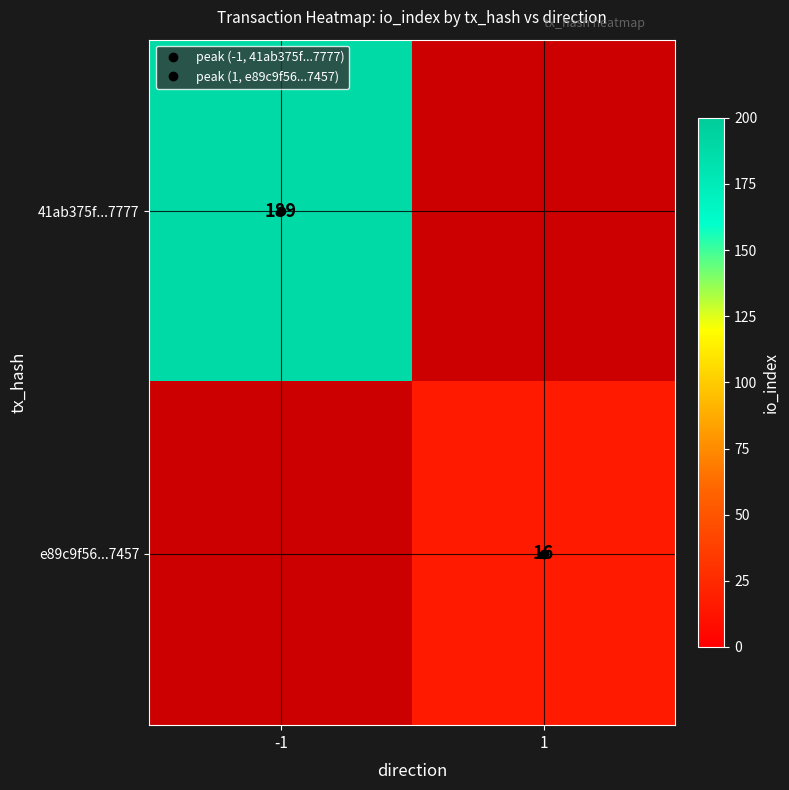

Is it true that e89c9f56...7457 equals 0 at -1?

True